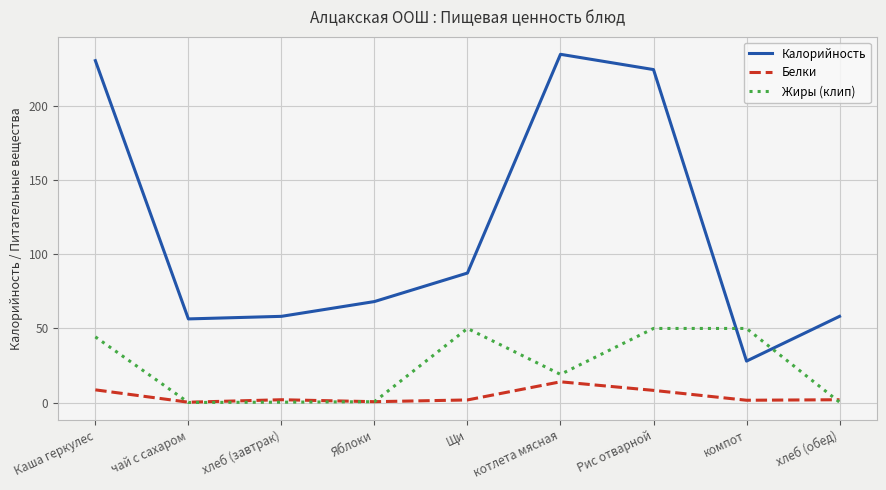

Count the number of data series in this chart.

3